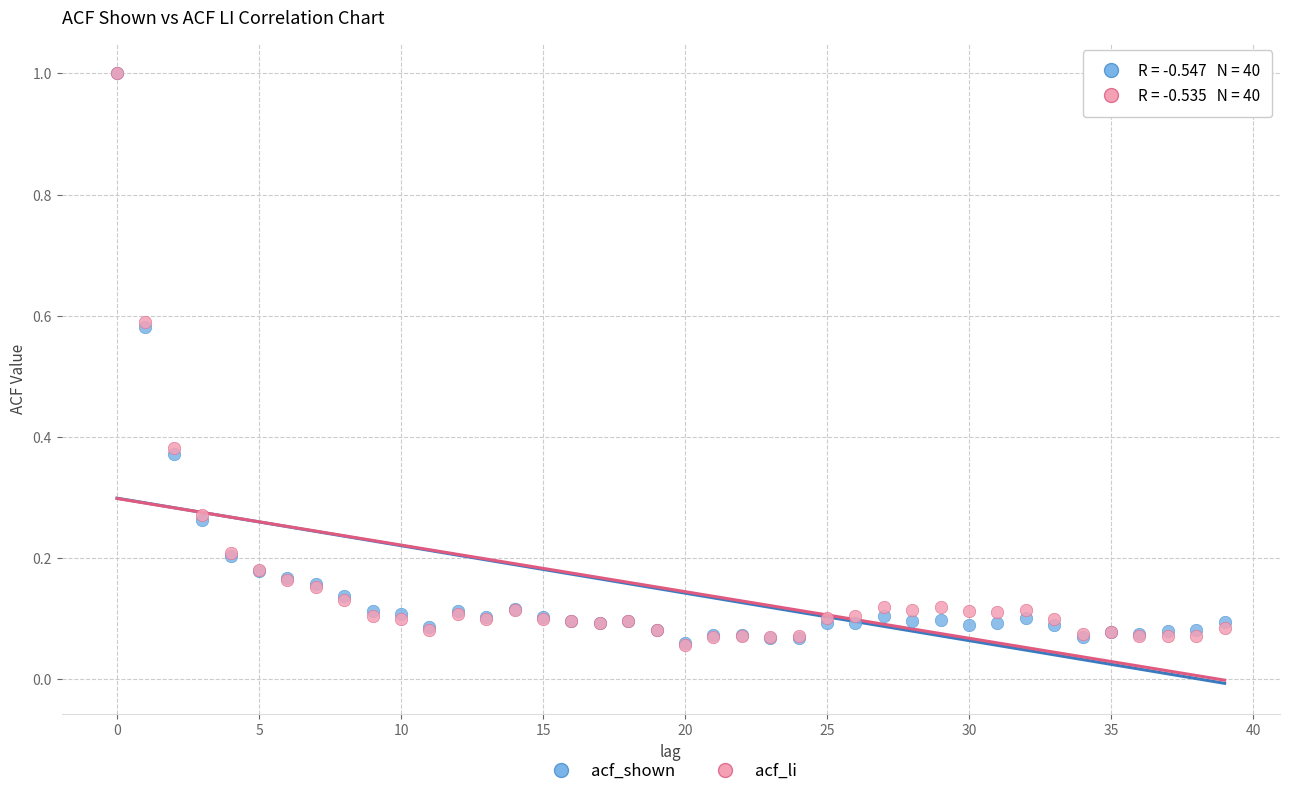

What are all the series names shown in the legend?

acf_shown, acf_li